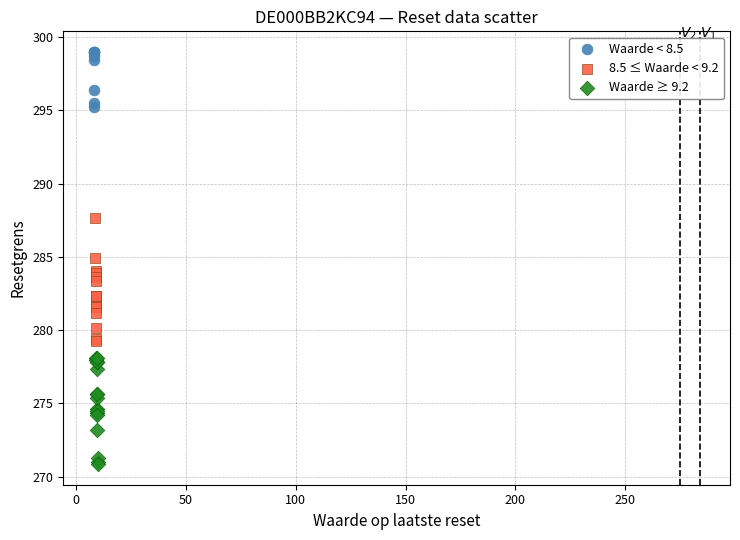

Which series contains the highest Y value?

Waarde < 8.5